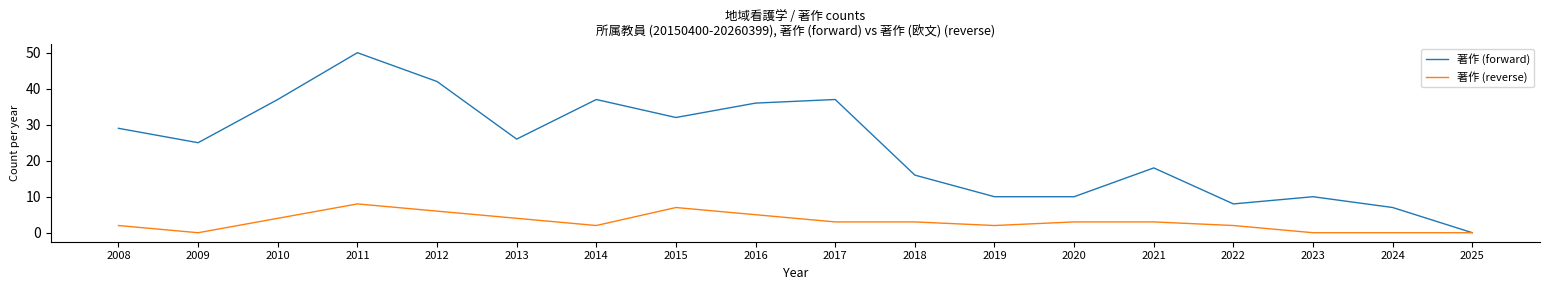

Reading left to right, extract all data points from this chart.

著作 (forward): 2008=29	2009=25	2010=37	2011=50	2012=42	2013=26	2014=37	2015=32	2016=36	2017=37	2018=16	2019=10	2020=10	2021=18	2022=8	2023=10	2024=7	2025=0
著作 (reverse): 2008=2	2009=0	2010=4	2011=8	2012=6	2013=4	2014=2	2015=7	2016=5	2017=3	2018=3	2019=2	2020=3	2021=3	2022=2	2023=0	2024=0	2025=0